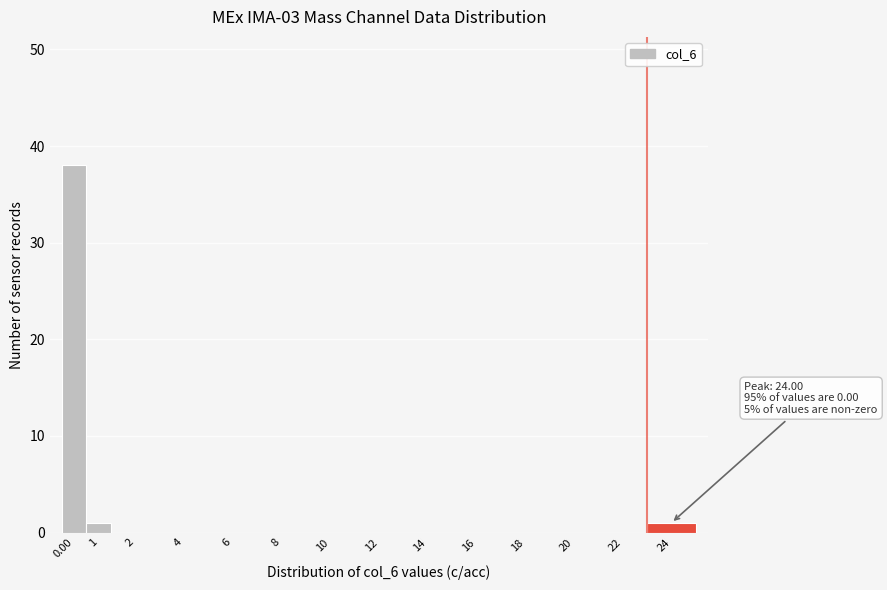

Reading left to right, list all the values displayed in this chart.

0.00=38	1=1	2=0	4=0	6=0	8=0	10=0	12=0	14=0	16=0	18=0	20=0	22=0	24=1